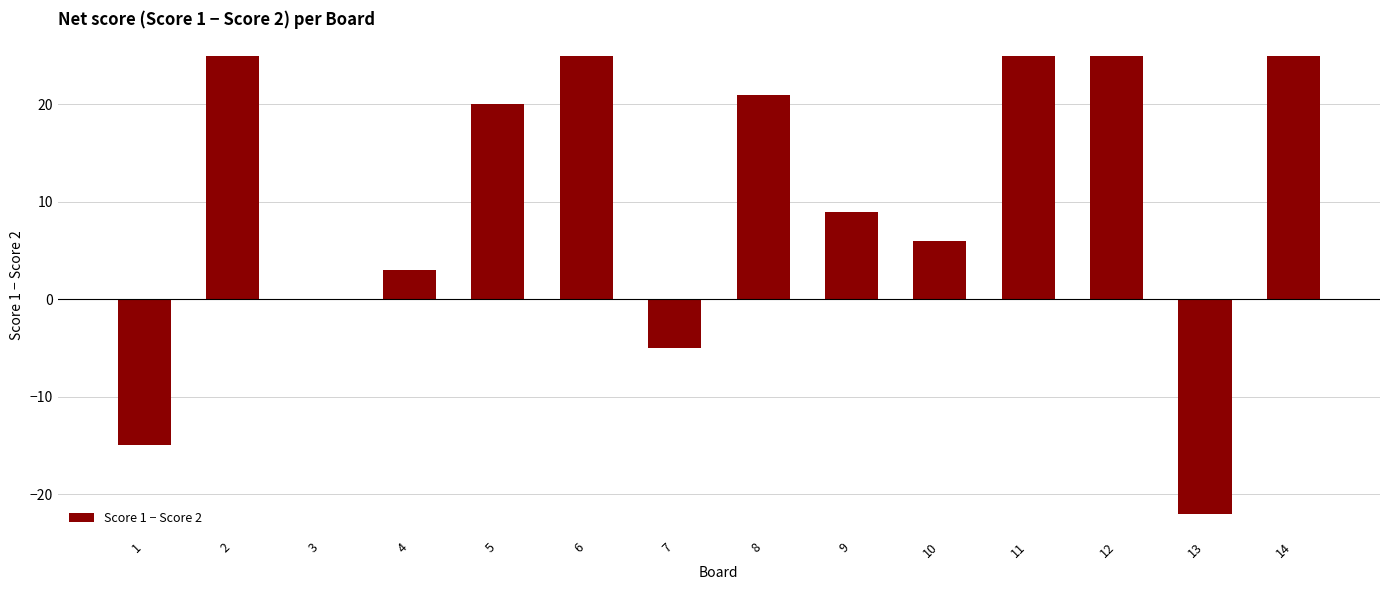

Count the number of categories in the chart.

14